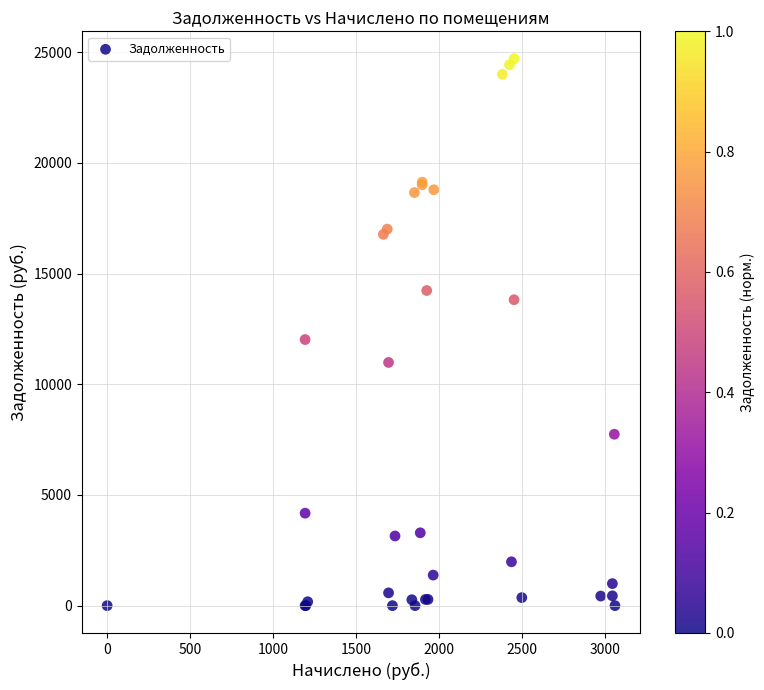

What Y value in the scatter plot is closest to 12356?

12022.1